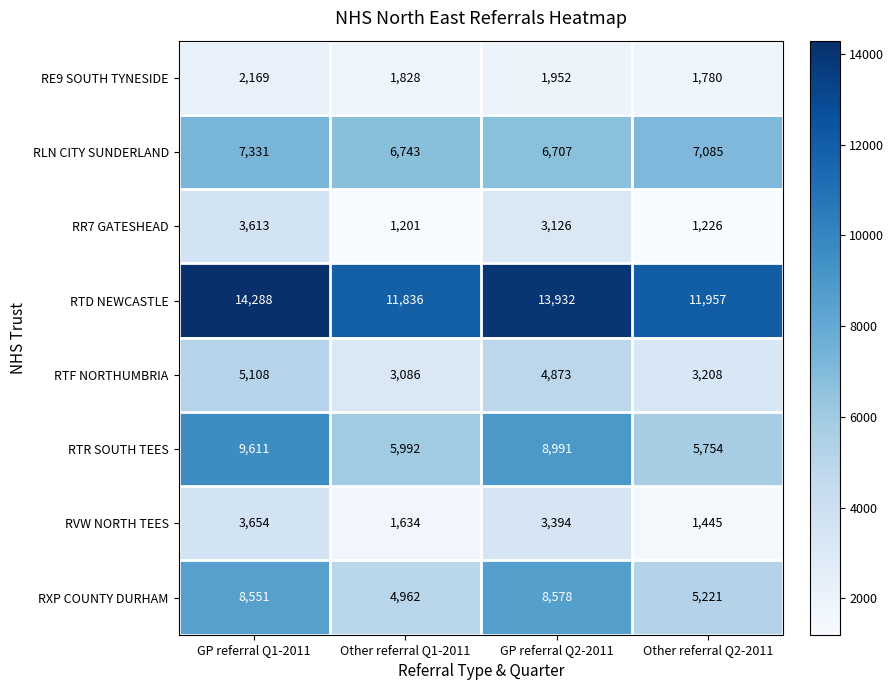

Is it true that RR7 GATESHEAD equals 3126 at GP referral Q2-2011?

True